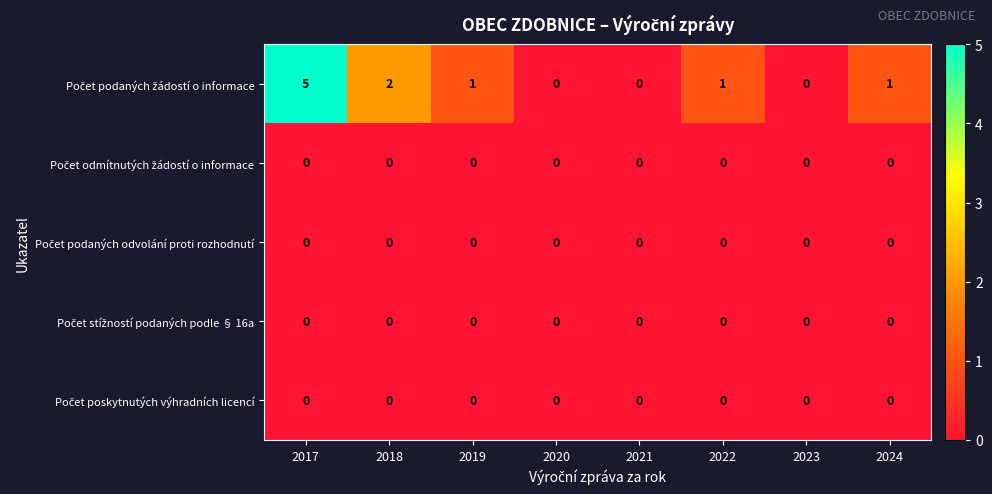

What is the maximum value shown in the chart?

5